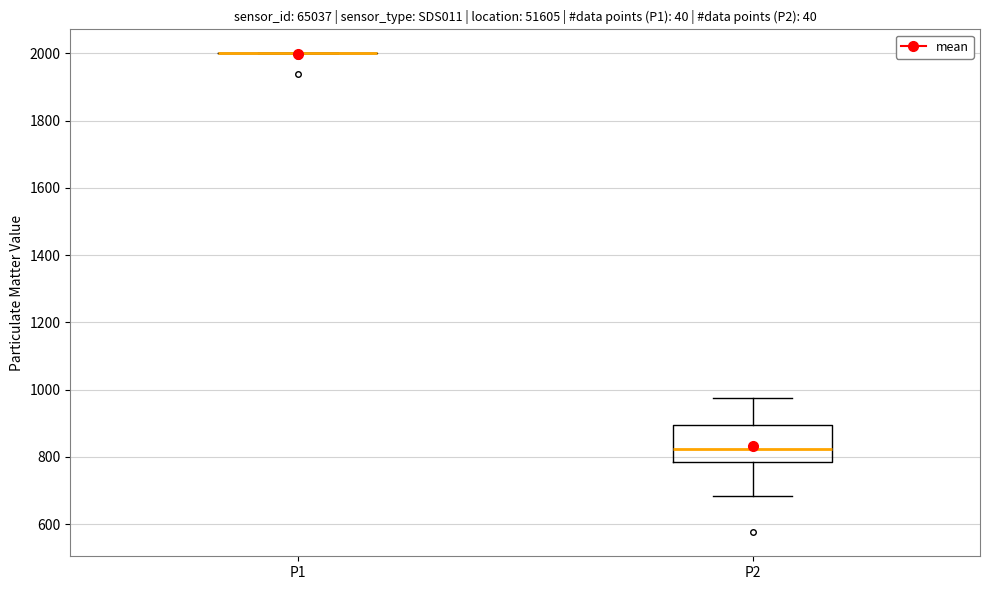

Which box is the tallest, from its lower edge to its upper edge?

P2